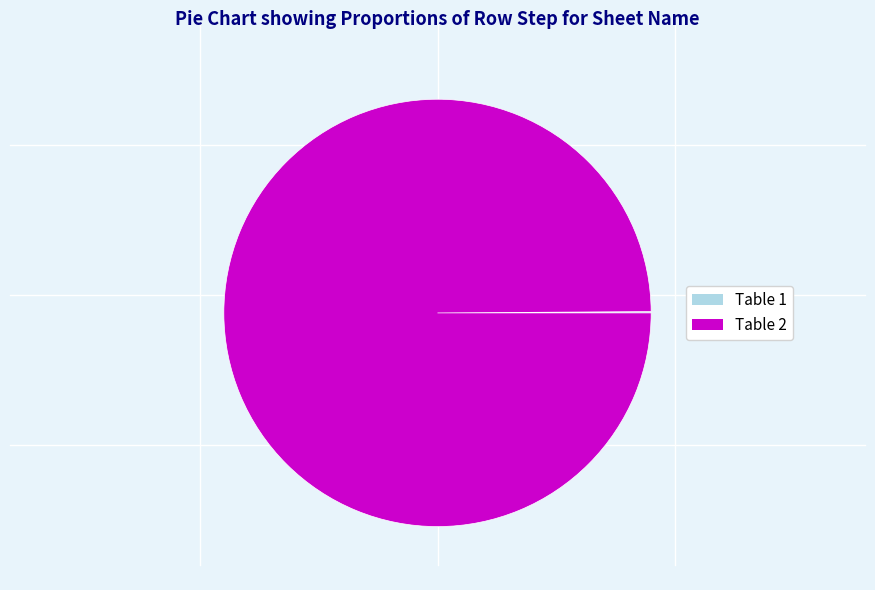

Is there a majority slice in this chart?

Yes